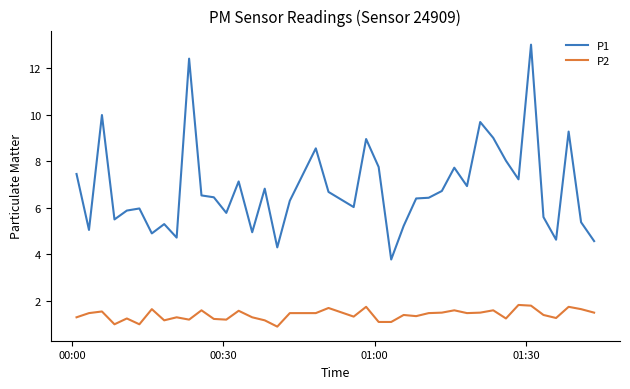

What is the minimum value shown in the chart?

0.9